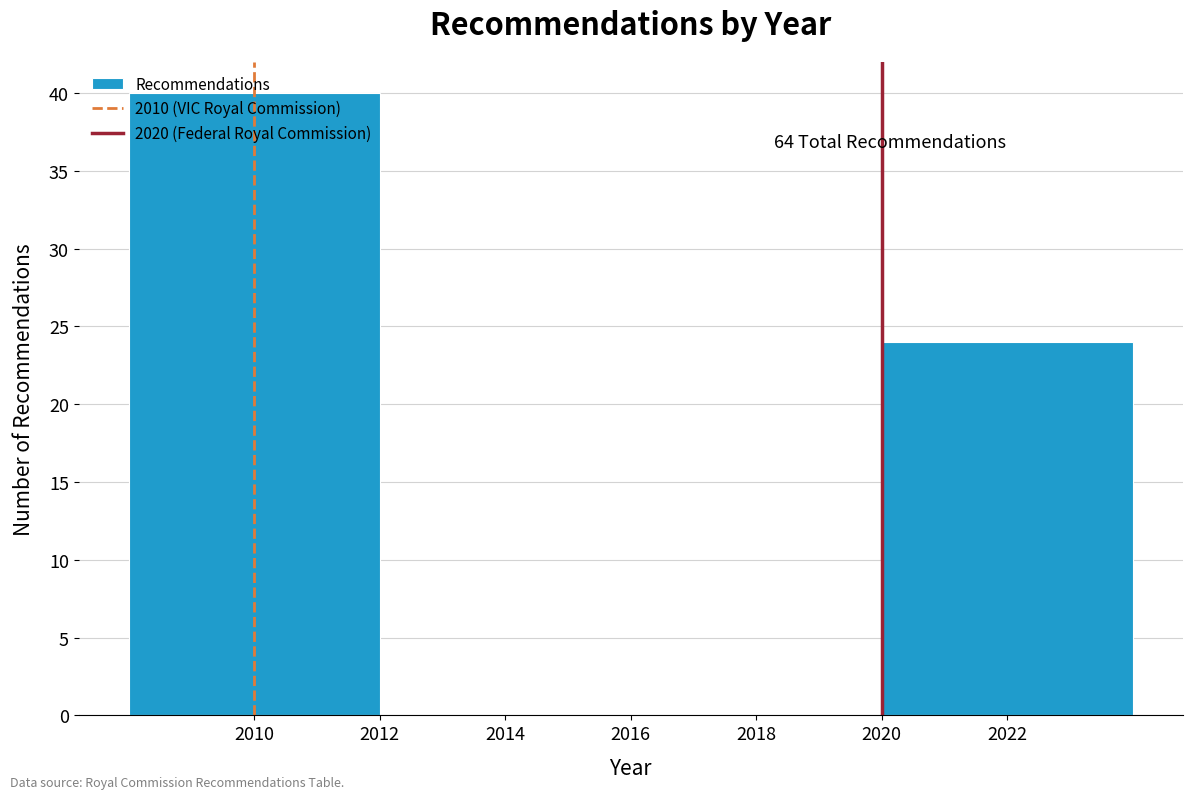

Which range on the x-axis has the tallest bar?

2008 to 2012